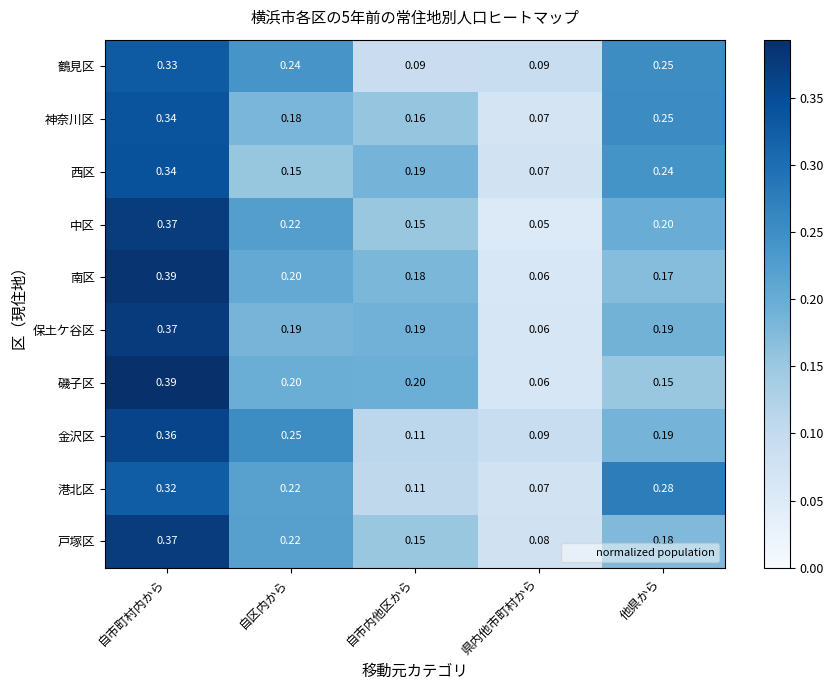

At which category is the sum across all series the highest?

自市町村内から